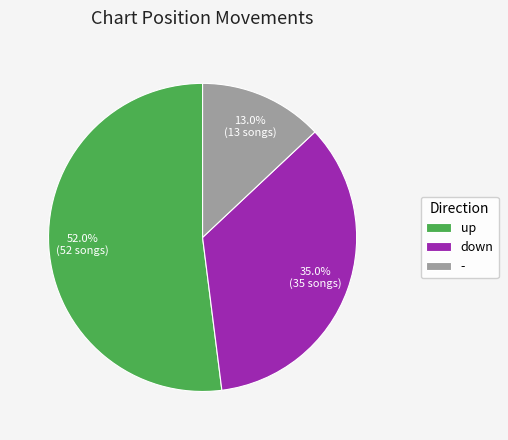

The up slice represents 52% of the pie. True or false?

True